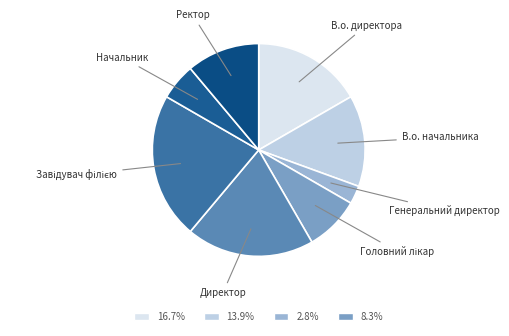

How many slices are in this pie chart?

8